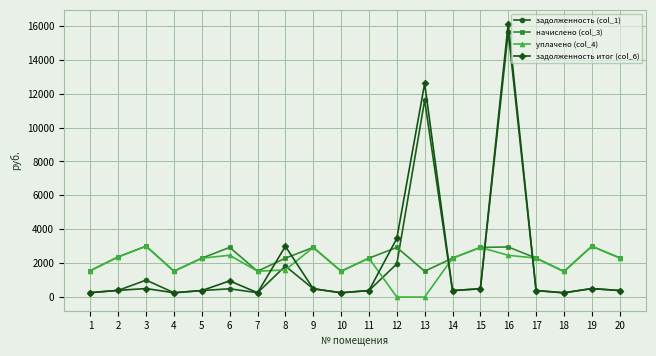

The value of задолженность итог (col_6) at 8 is 1313.8. True or false?

False